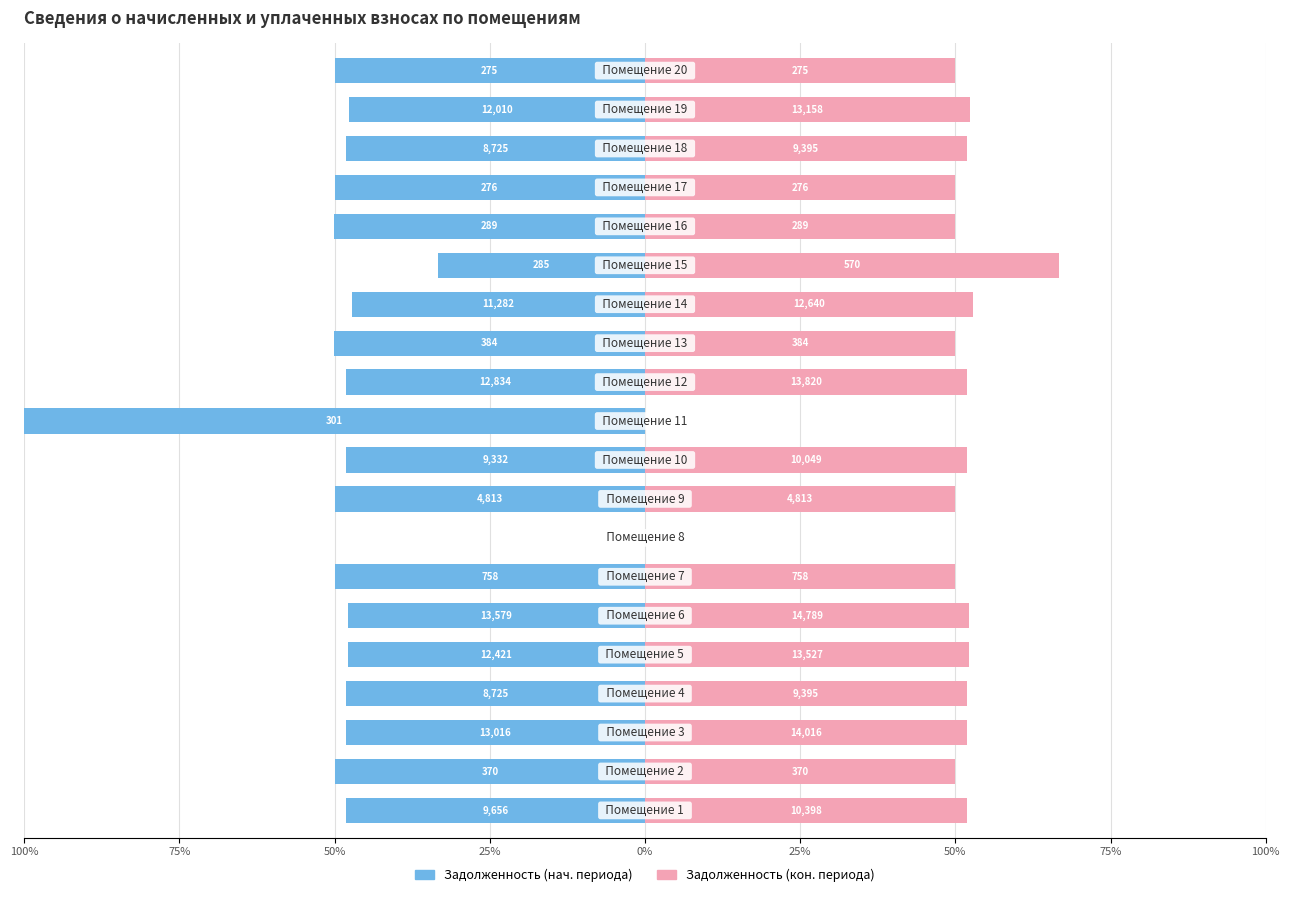

Which series has the largest total across all categories?

задолженность (кон.)